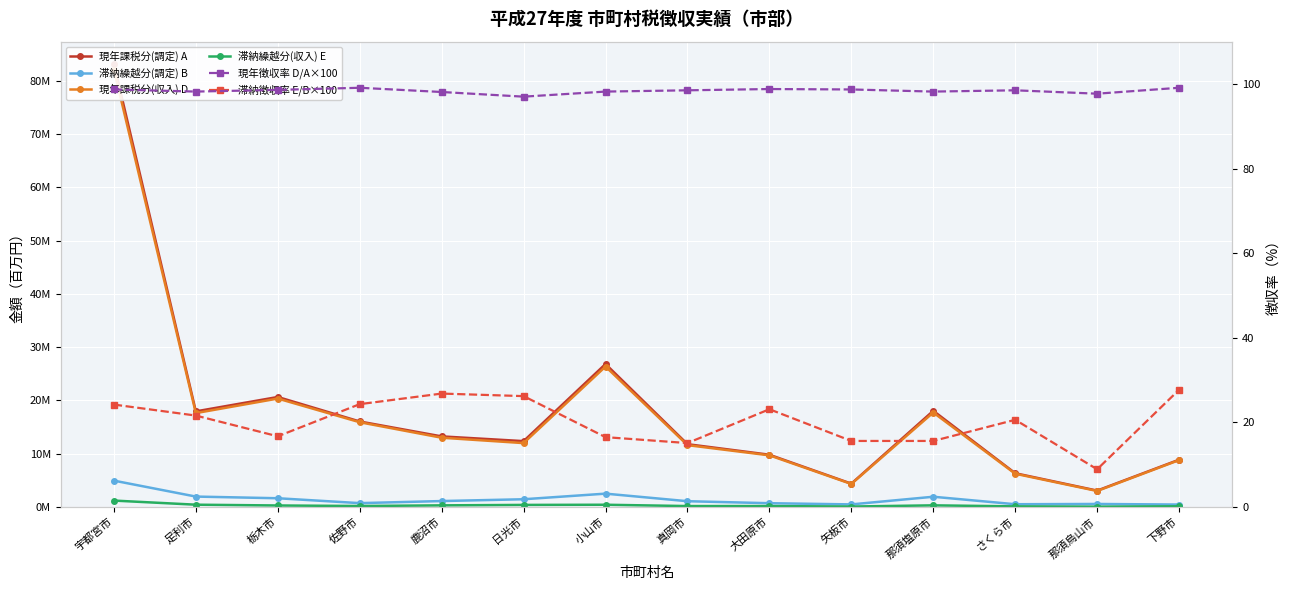

How many lines are shown in the chart?

6